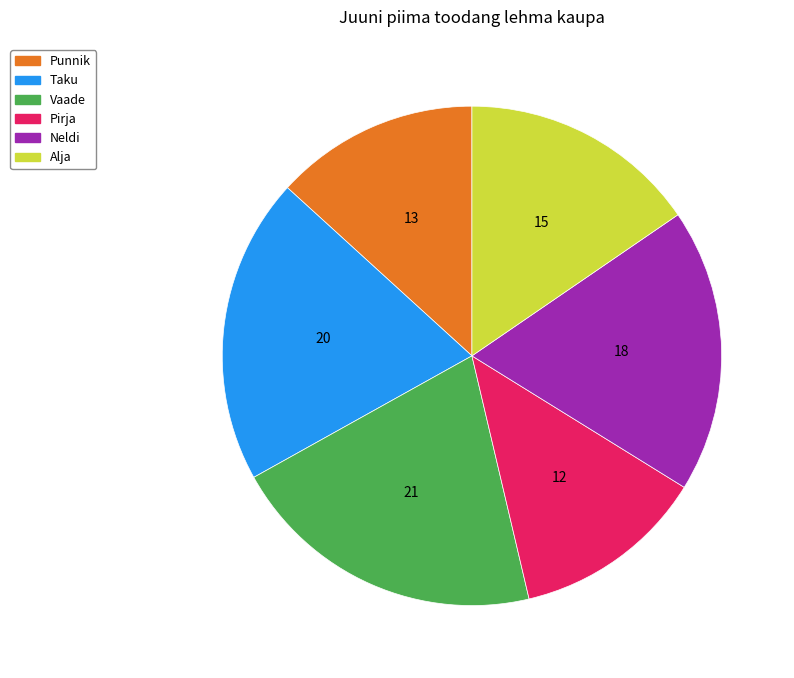

Is it true that Alja is 25% of the pie?

False